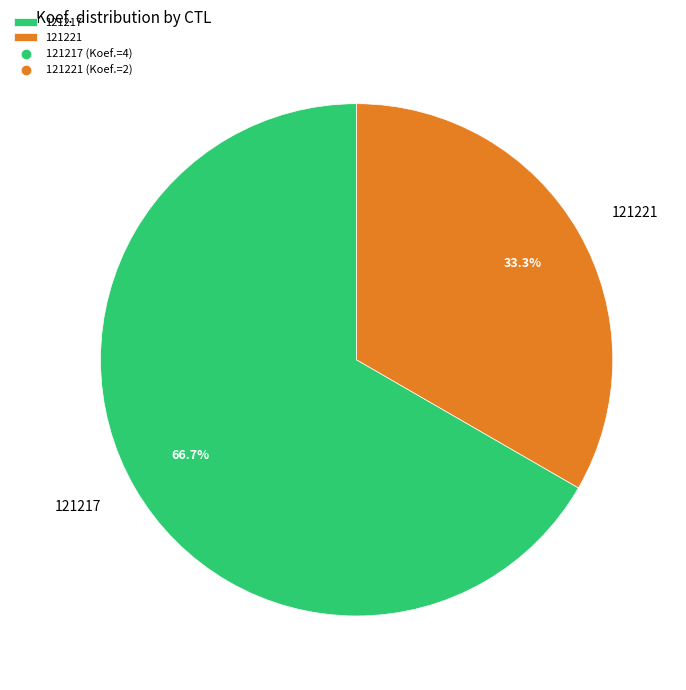

How many slices are in this pie chart?

2